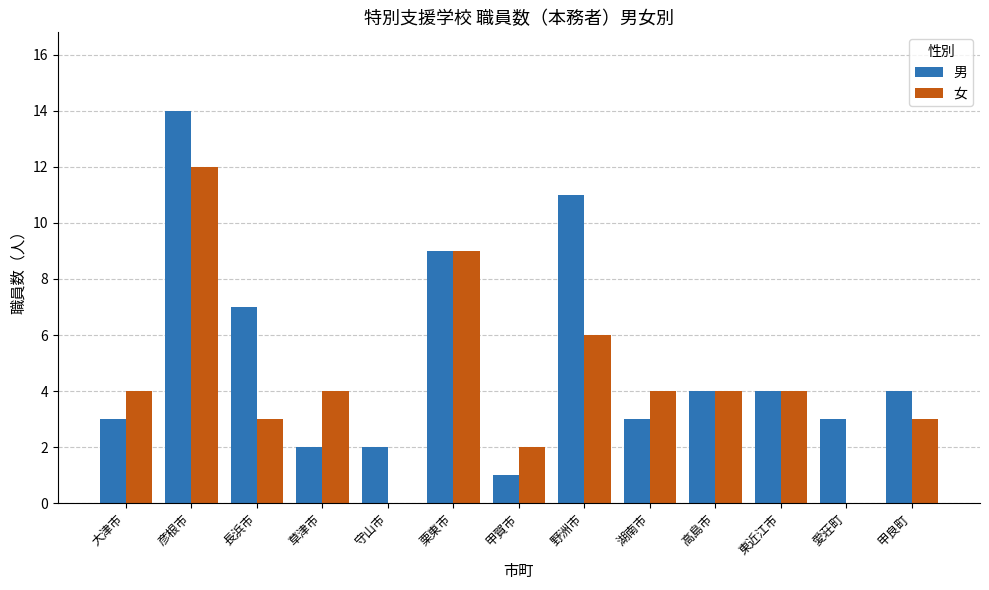

Count the number of categories in the chart.

13